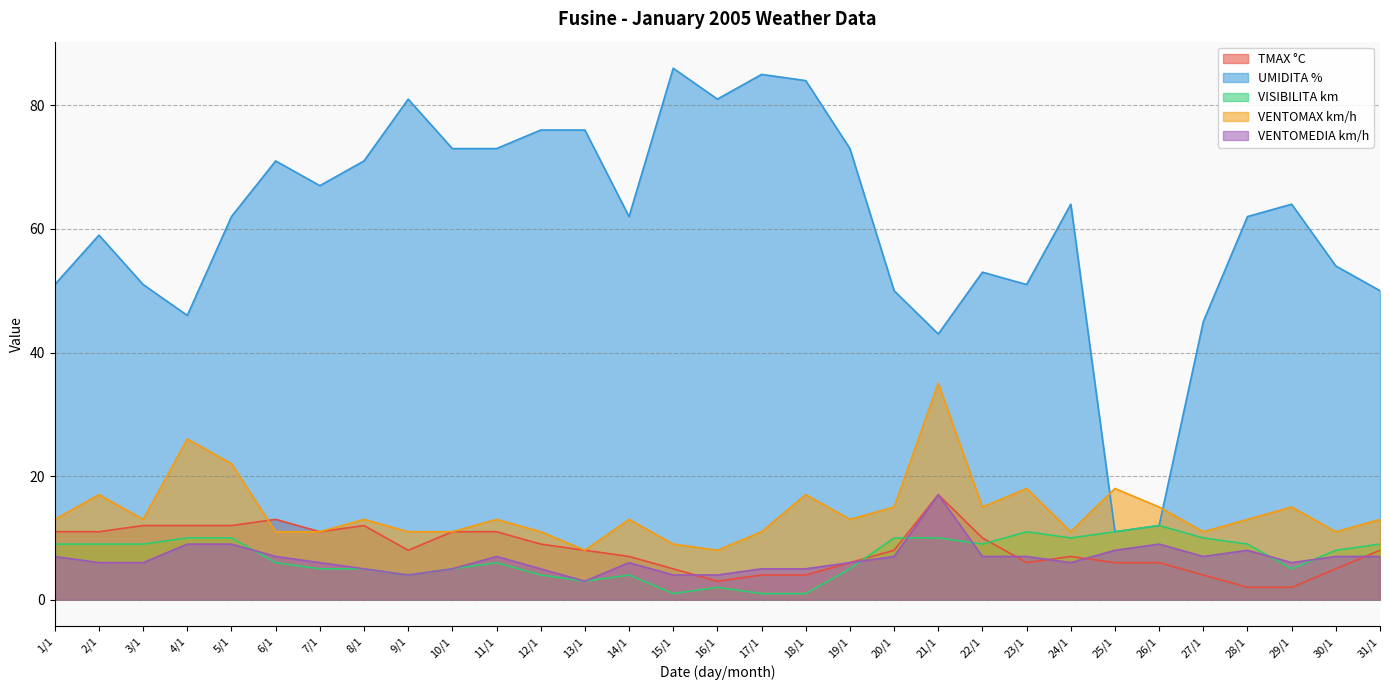

Read the UMIDITA % value at 31/1, to the nearest 10.

50